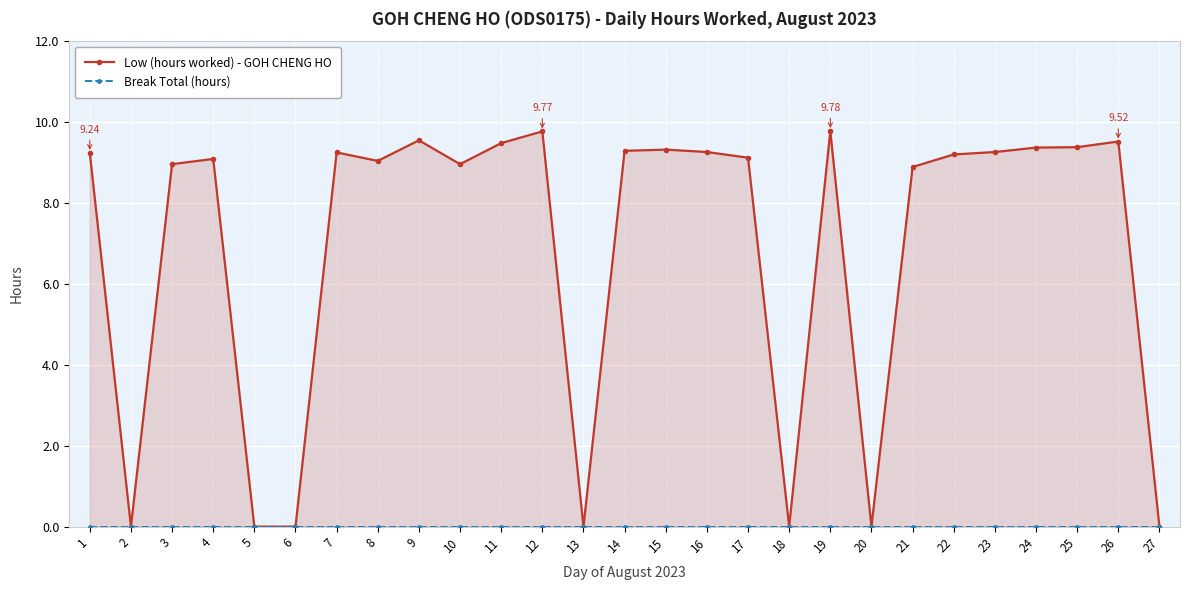

What is the maximum value shown in the chart?

9.8